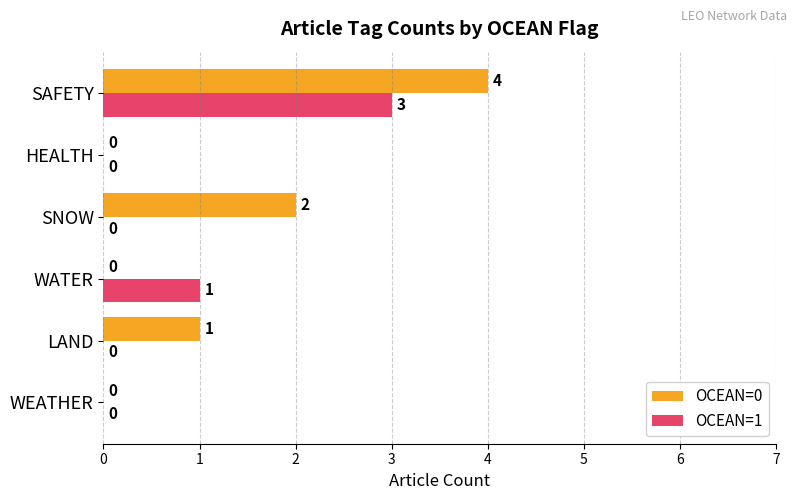

Which category has the highest value across all series?

SAFETY